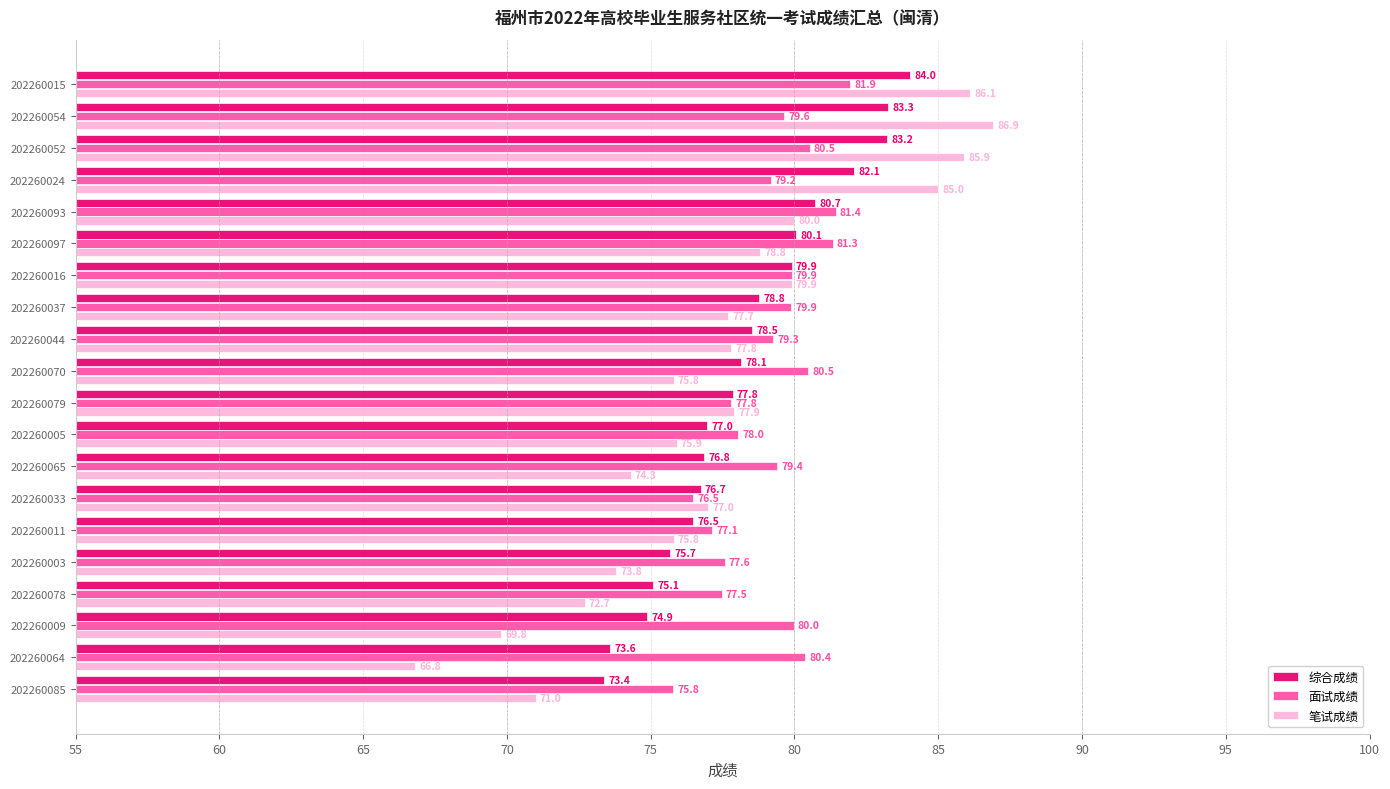

True or false: 综合成绩 has a value of 77.8 at 202260079.

True